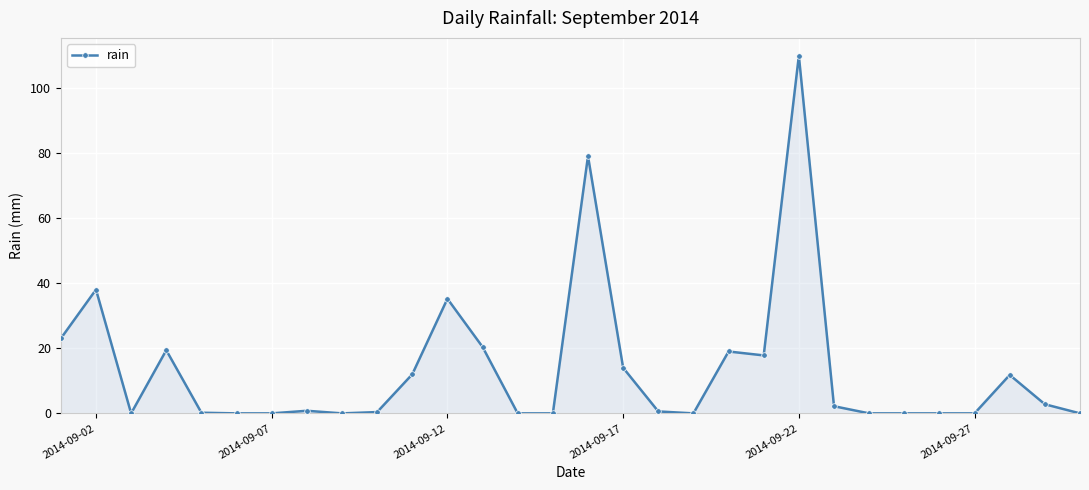

What is the average value?

13.5